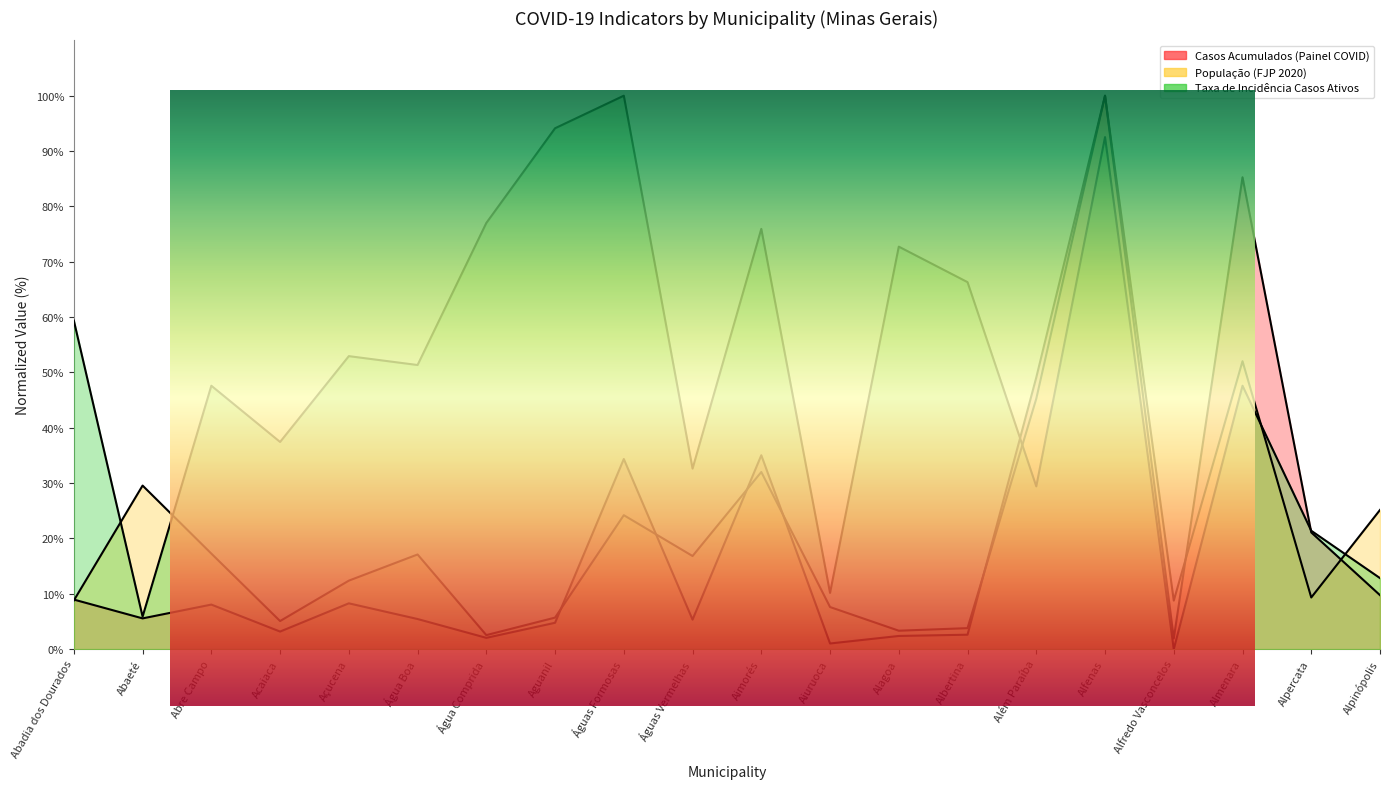

At which label does Taxa de Incidência Casos Ativos reach its peak?

Águas Formosas